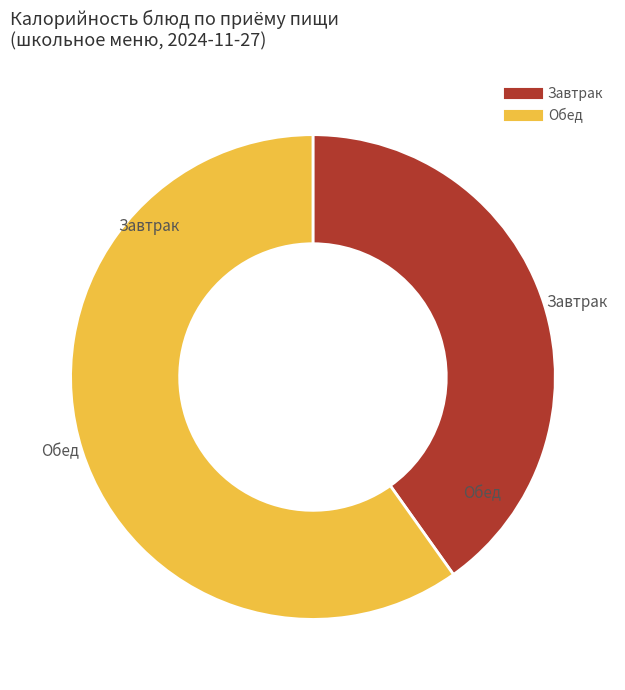

Is there a majority slice in this chart?

Yes